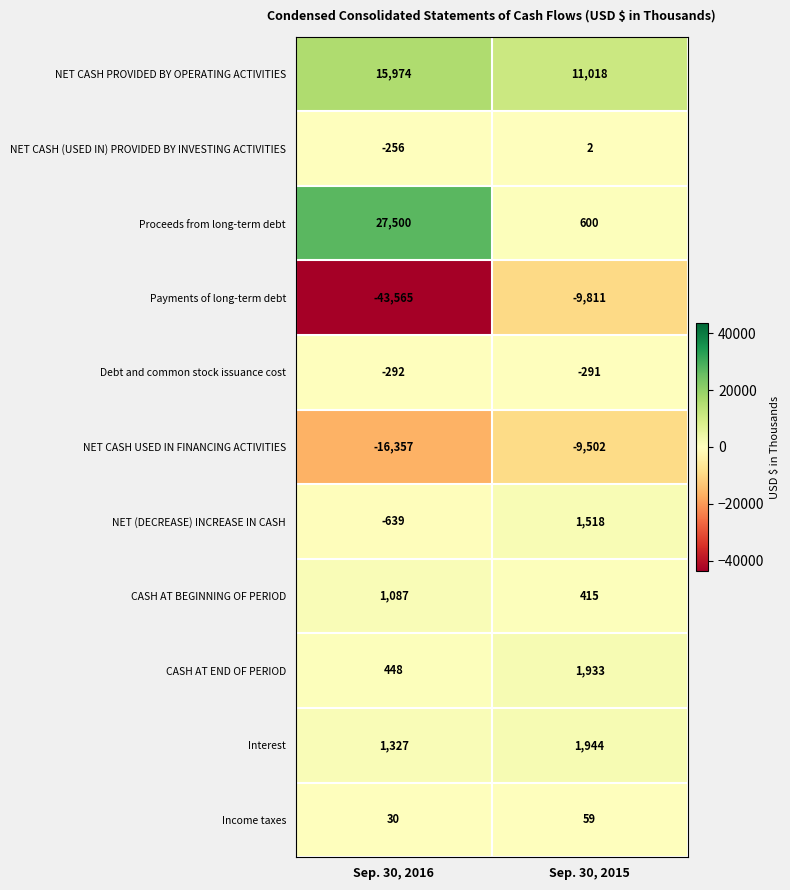

Between Sep. 30, 2016 and Sep. 30, 2015, which series saw the biggest shift?

Payments of long-term debt